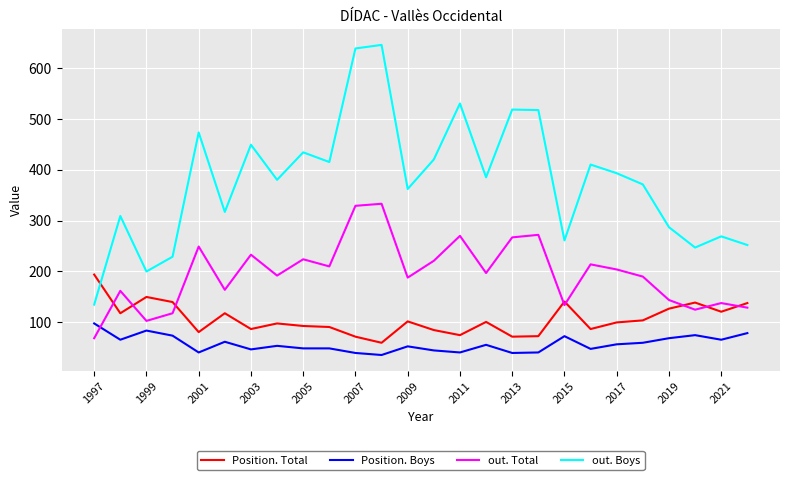

What is the average value of the Position. Boys series?

58